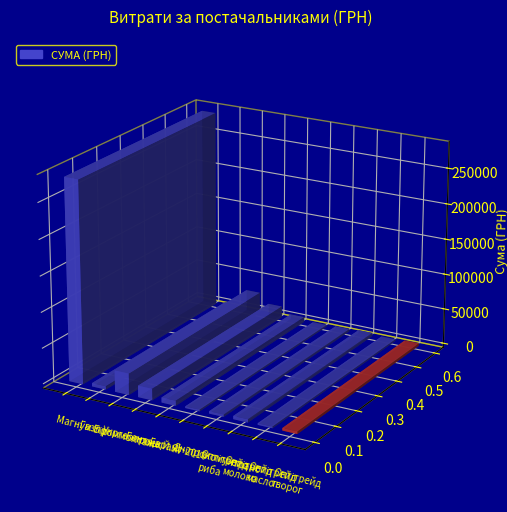

What is the difference between the maximum and minimum values?

279356.0